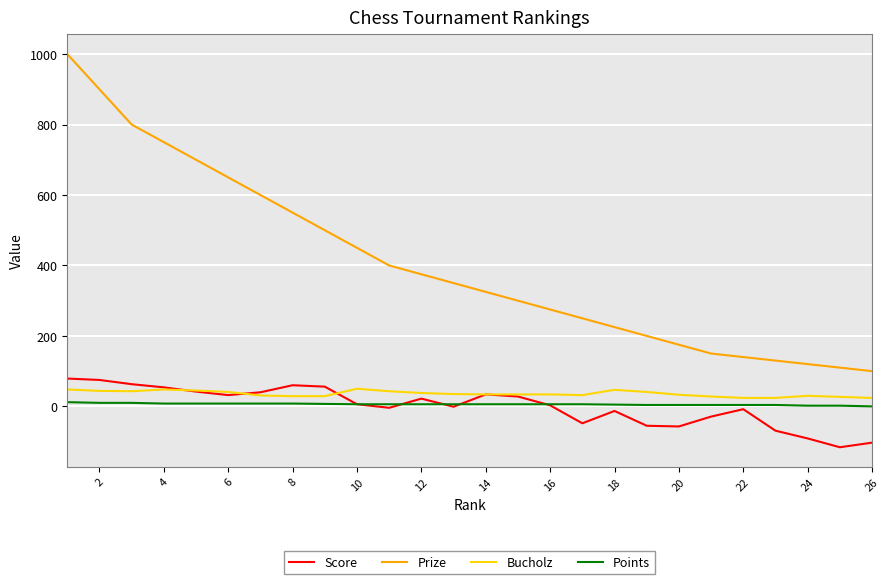

Which series has the largest range (max minus min)?

Prize